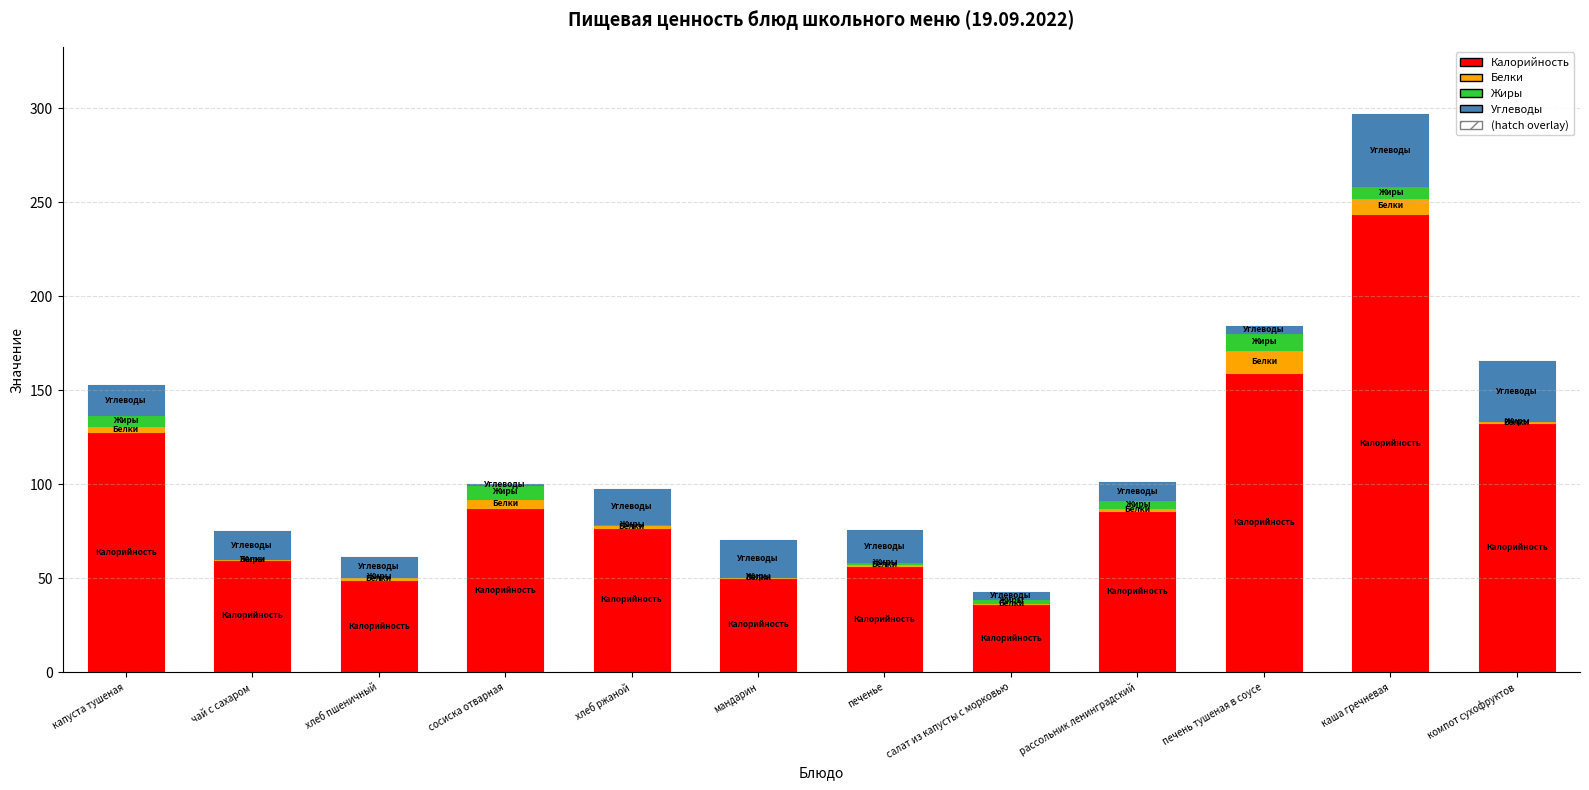

How many series are shown in this chart?

4